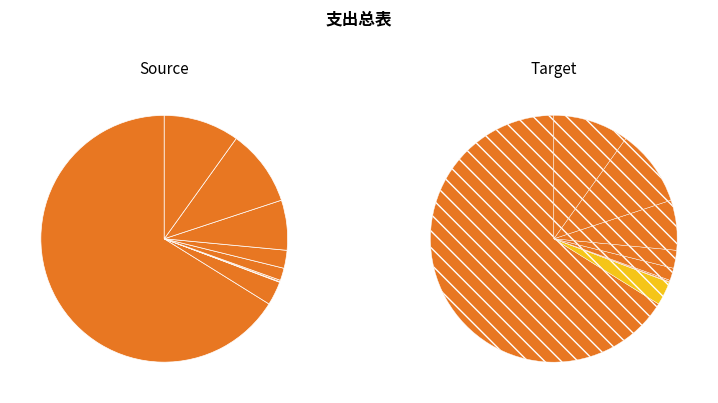

To the nearest percent, what is the combined percentage of 城乡社区环境卫生 and 公路养护?

16%